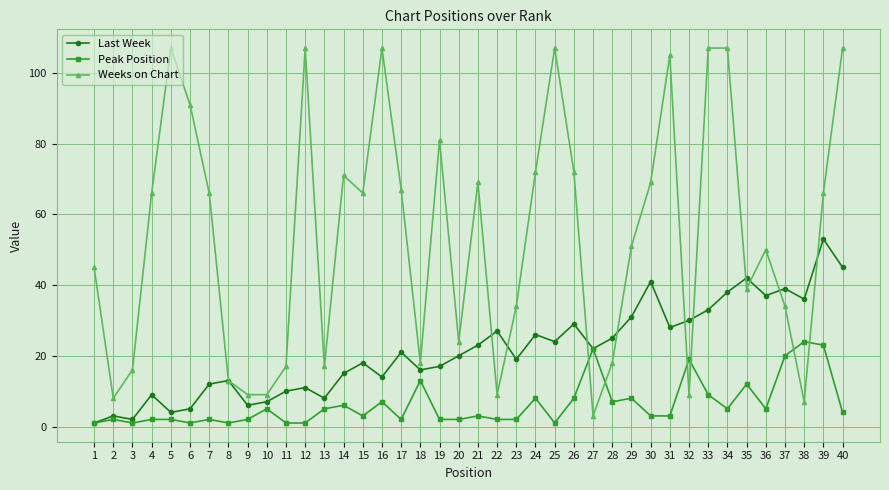

Where is the first local maximum for Weeks on Chart?

5